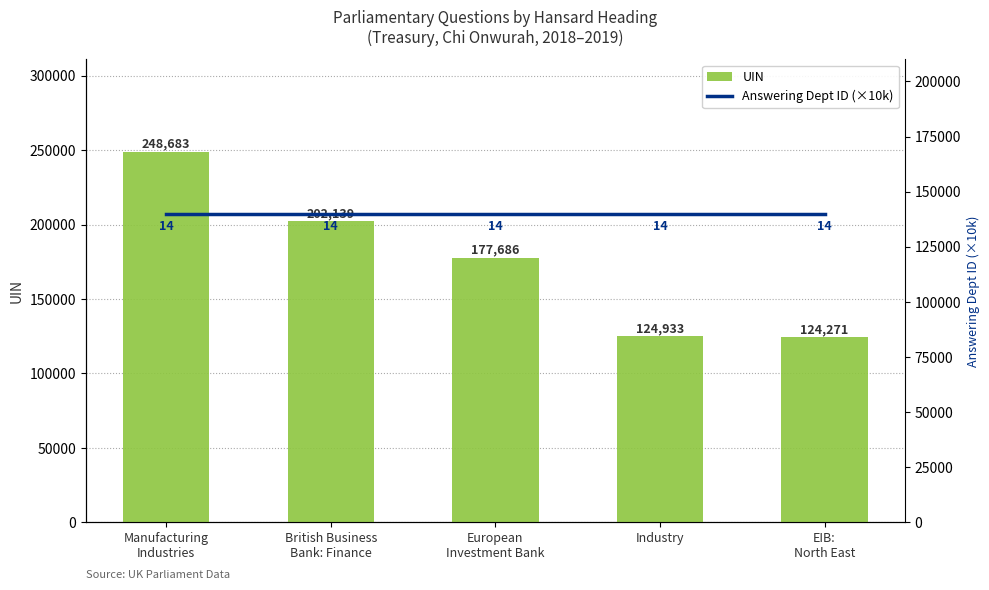

What is the difference between the second highest and second lowest values in the UIN series?

77206